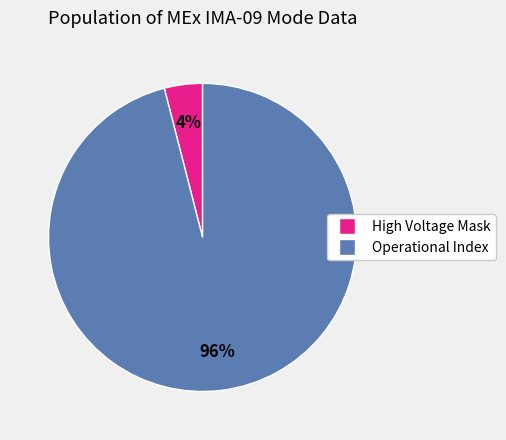

Is there a majority slice in this chart?

Yes